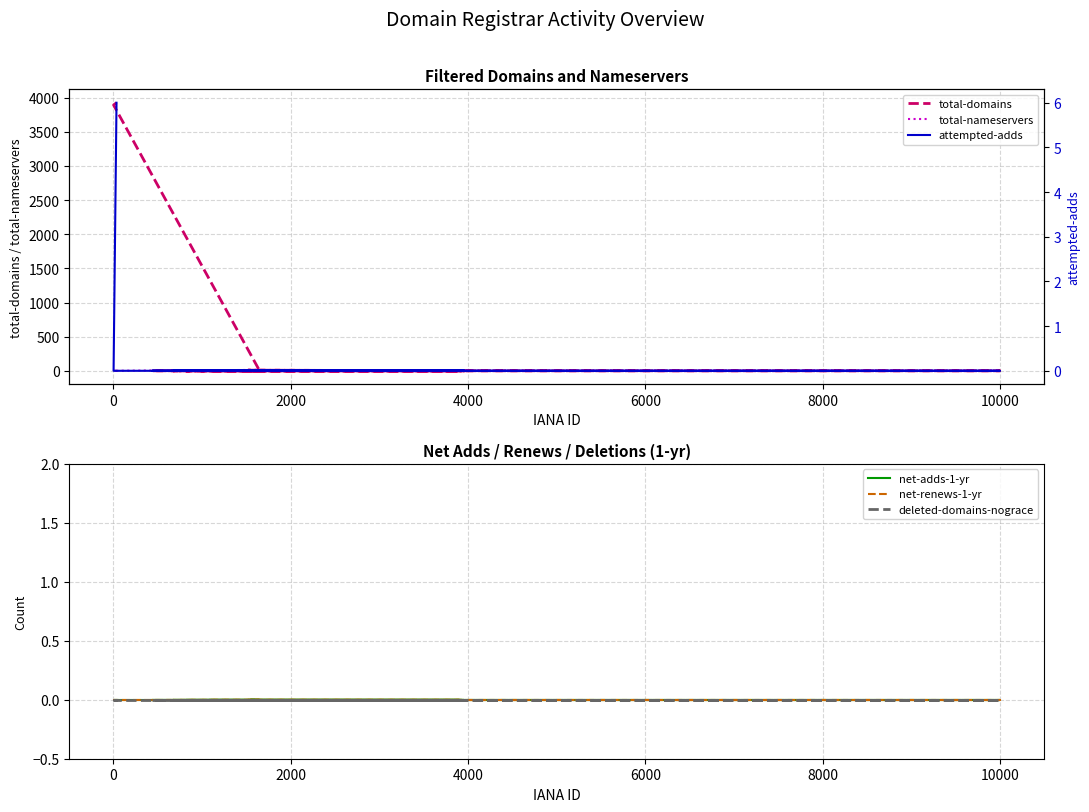

True or false: net-adds-1-yr and deleted-domains-nograce intersect in this chart.

False